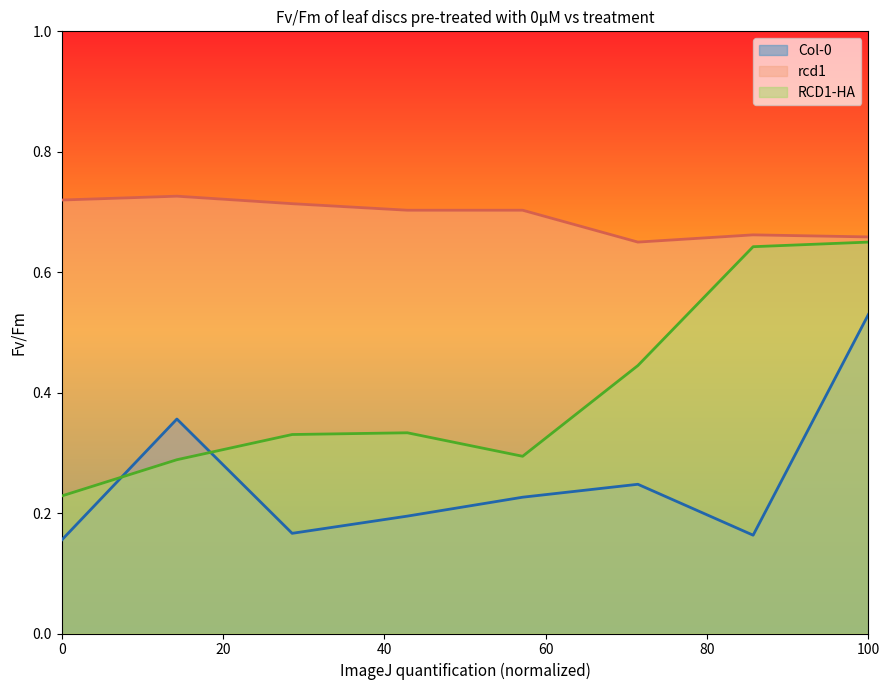

How many intersections are there between RCD1-HA and Col-0?

2